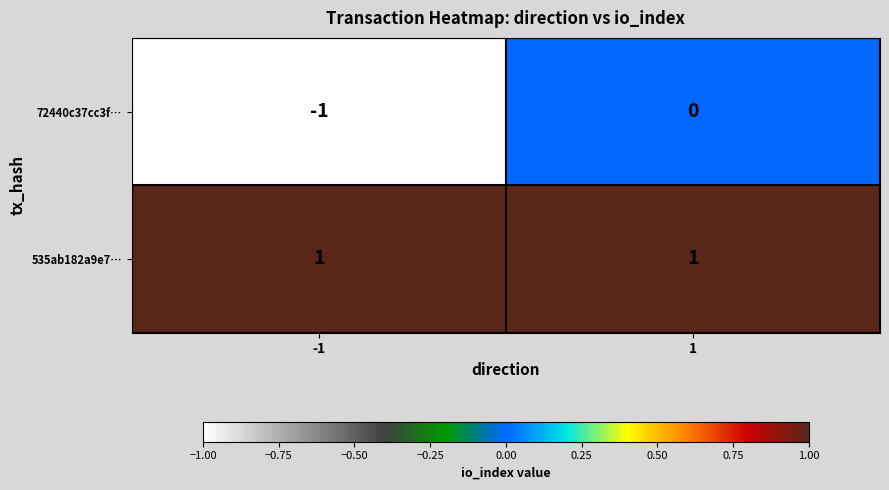

Which series changed the most between -1 and 1?

72440c37cc3f…